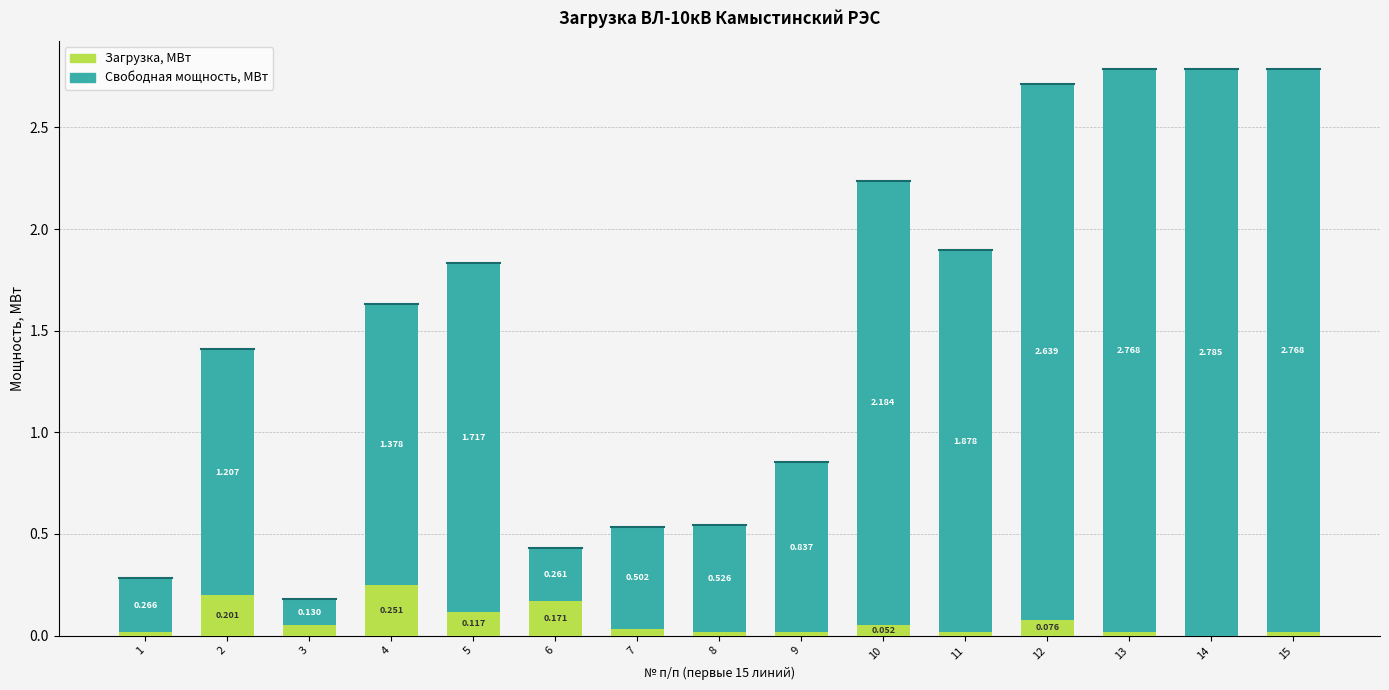

What are all the series names shown in the legend?

Загрузка, МВт, Свободная мощность, МВт